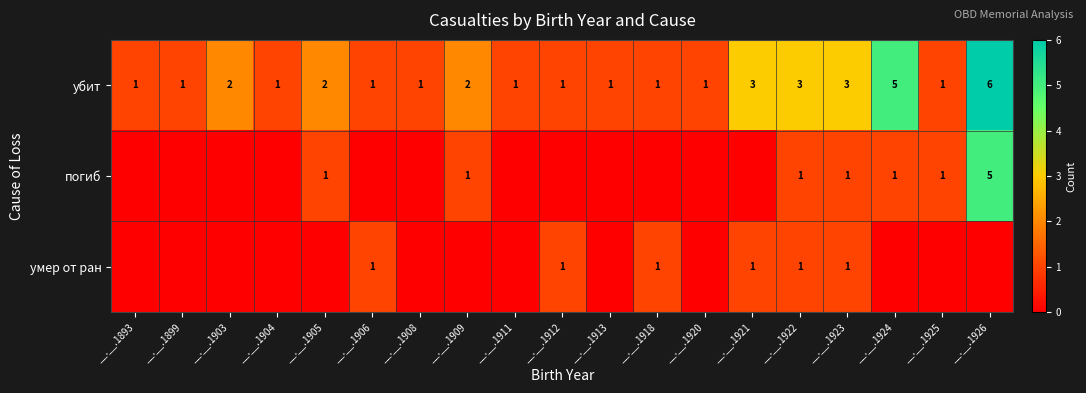

What is the total value across all series at __.__.1922?

5